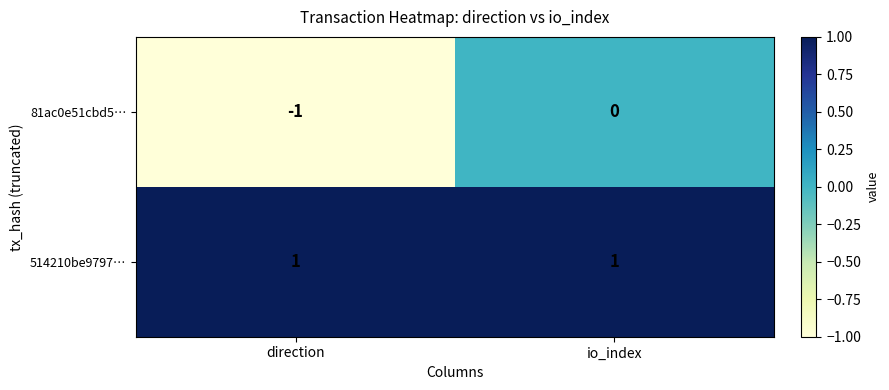

True or false: 514210be9797… has a value of 1 at direction.

True